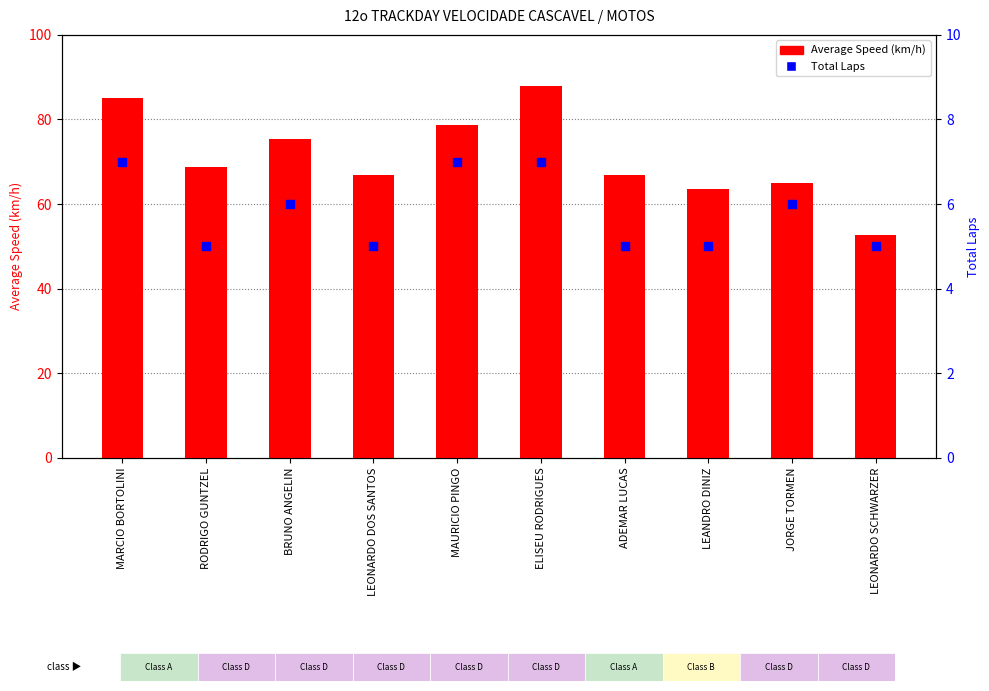

Which series contains the lowest Y value?

Total Laps